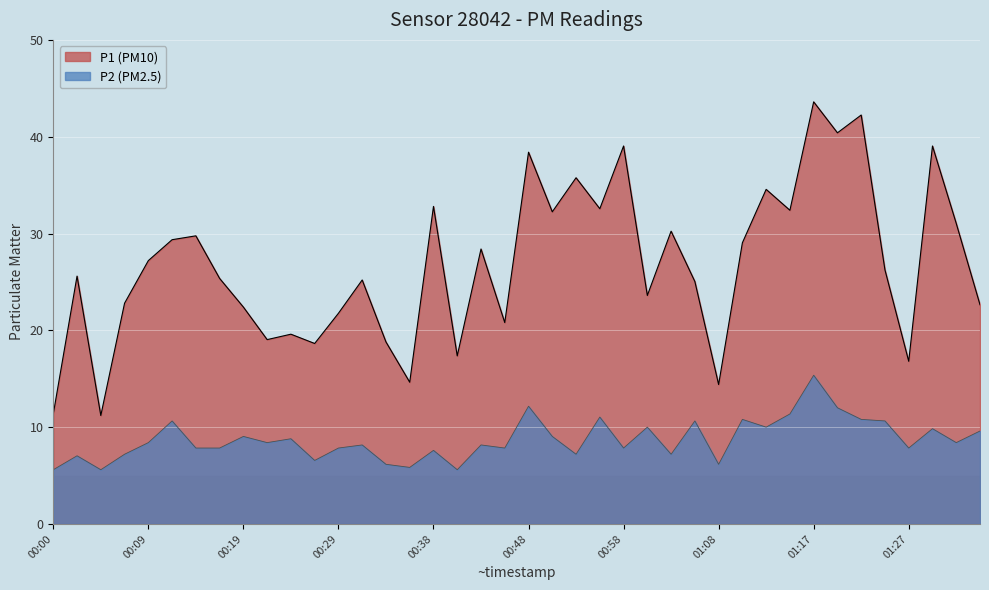

What is the label of the 32nd point from the left?

01:15